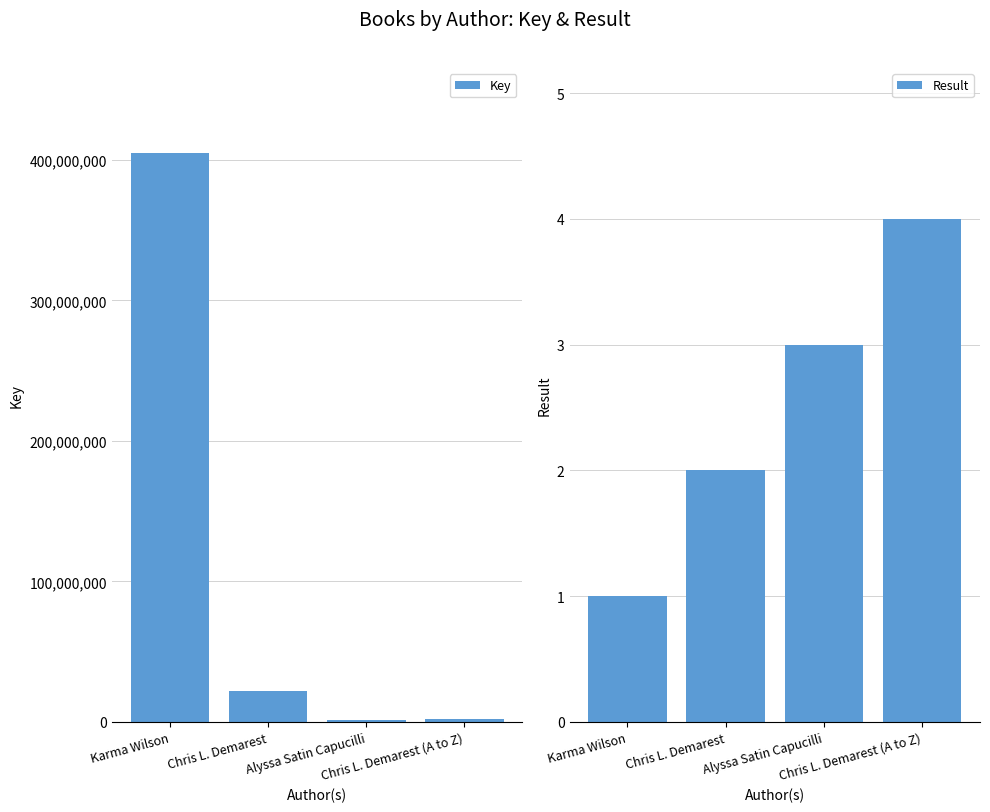

Rank the series by their maximum value, from lowest to highest.

Result, Key